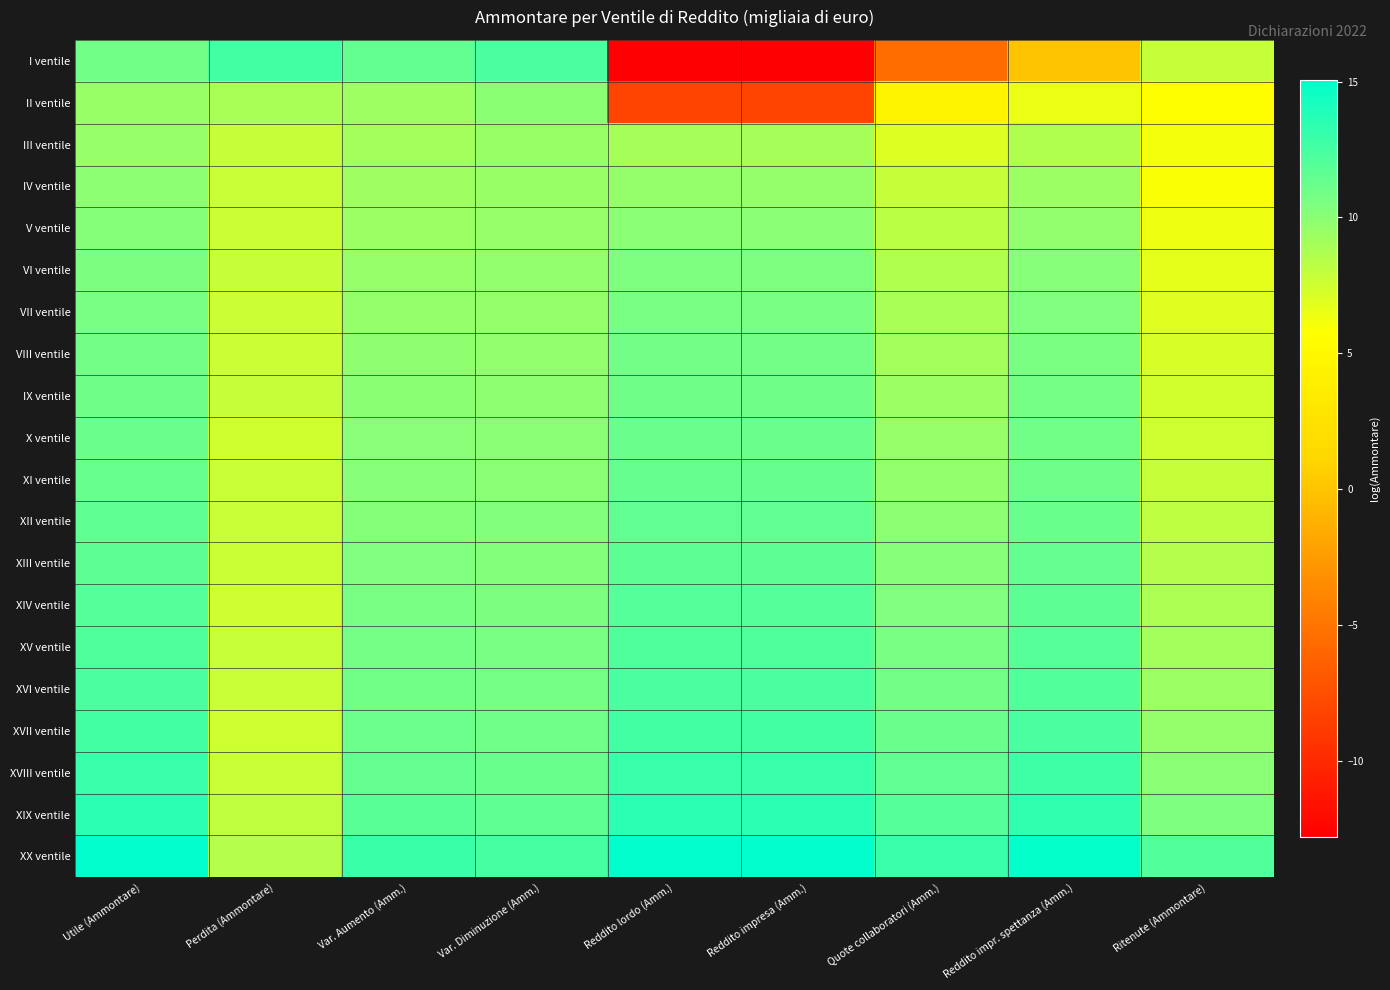

Which series has the largest range (max minus min)?

I ventile